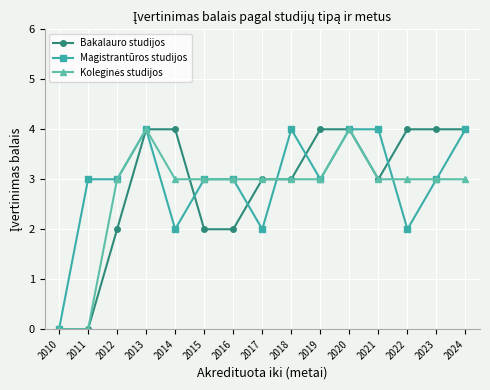

Between 2014 and 2017, which series saw the biggest shift?

Bakalauro studijos